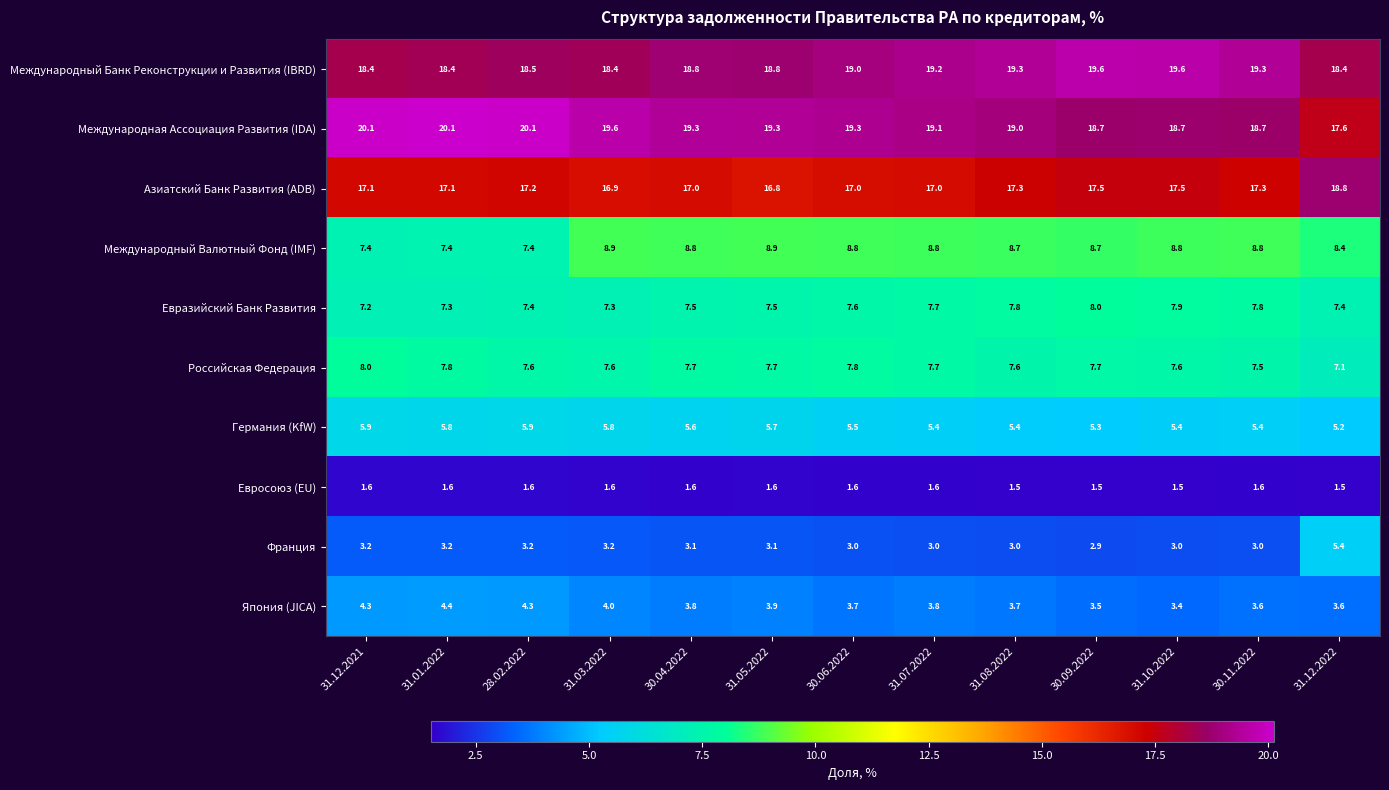

Rank the series at 30.04.2022 from lowest to highest value.

Евросоюз (EU), Франция, Япония (JICA), Германия (KfW), Евразийский Банк Развития, Российская Федерация, Международный Валютный Фонд (IMF), Азиатский Банк Развития (ADB), Международный Банк Реконструкции и Развития (IBRD), Международная Ассоциация Развития (IDA)